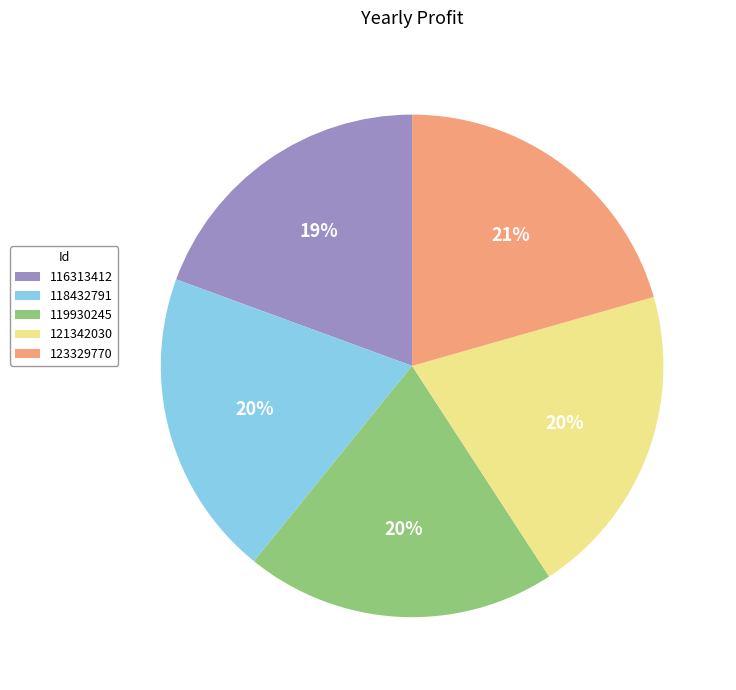

Between 116313412 and 123329770, which is larger?

123329770